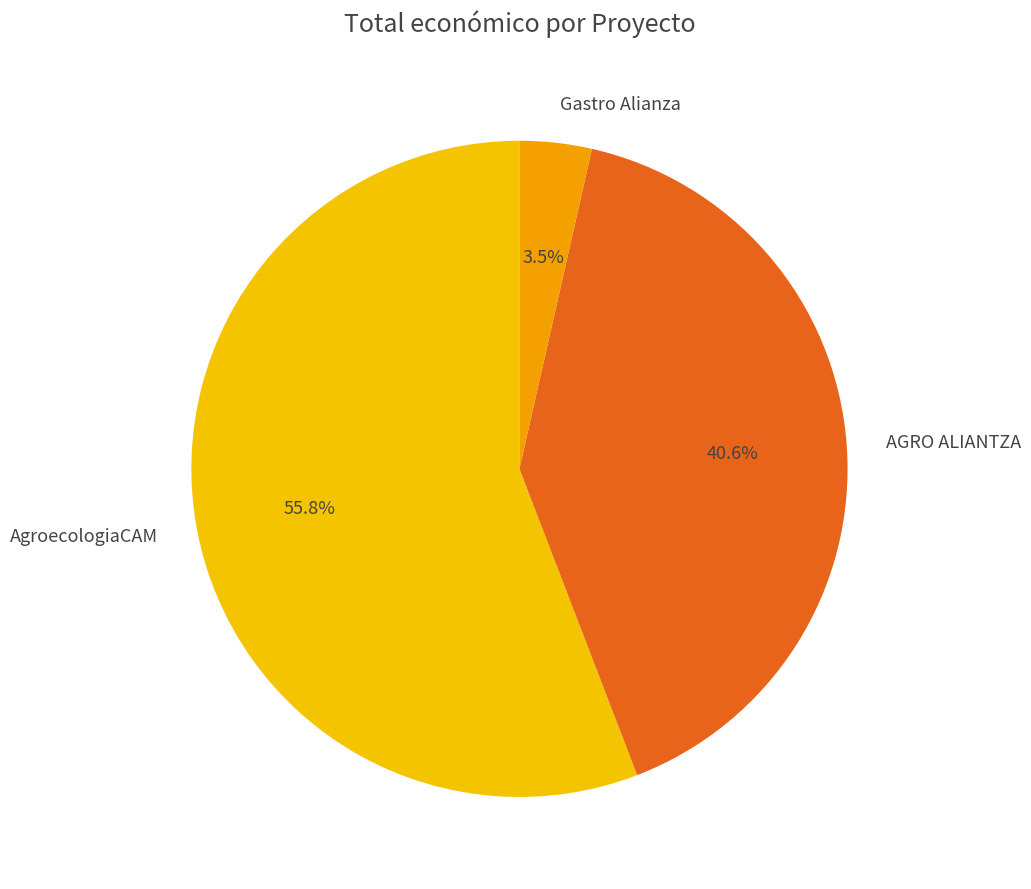

Which category accounts for the majority?

AgroecologiaCAM